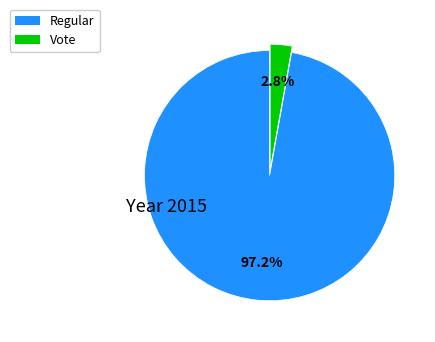

Between Vote and Regular, which is larger?

Regular